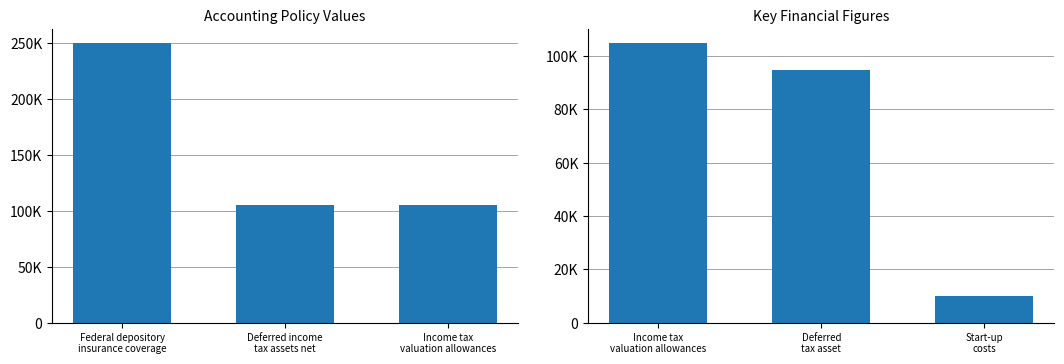

Rank the categories by value from highest to lowest.

Income tax valuation allowances, Deferred tax asset, Start-up costs